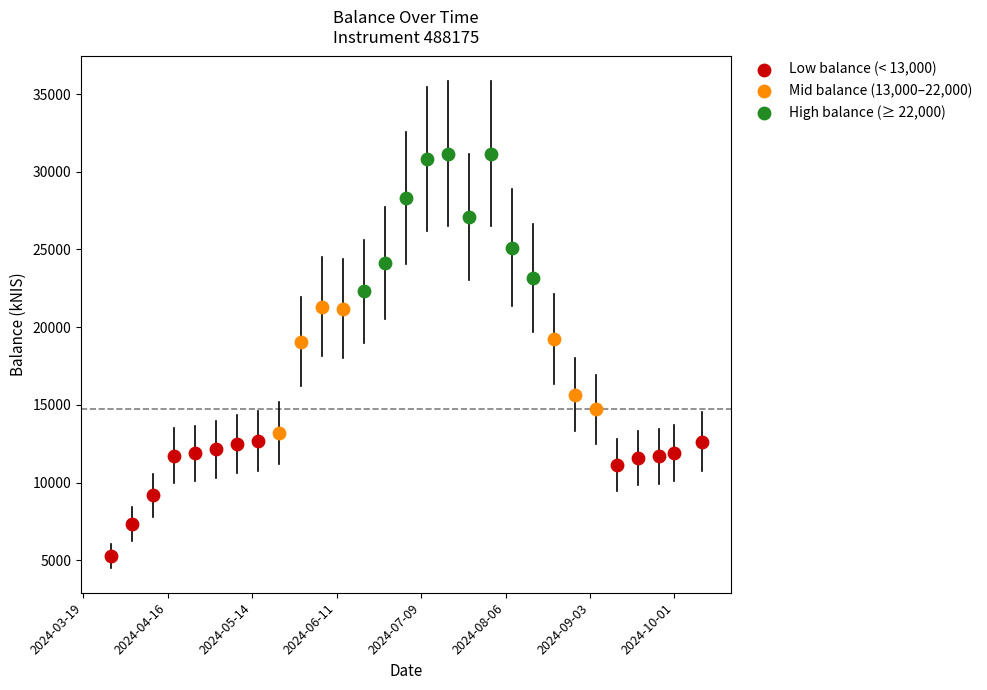

Which series reaches the minimum Y coordinate?

Low balance (< 13,000)